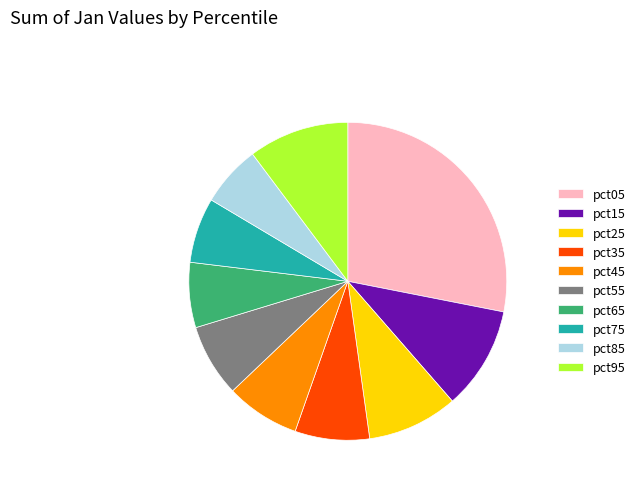

Is the sum of pct45 and pct35 greater than half?

No